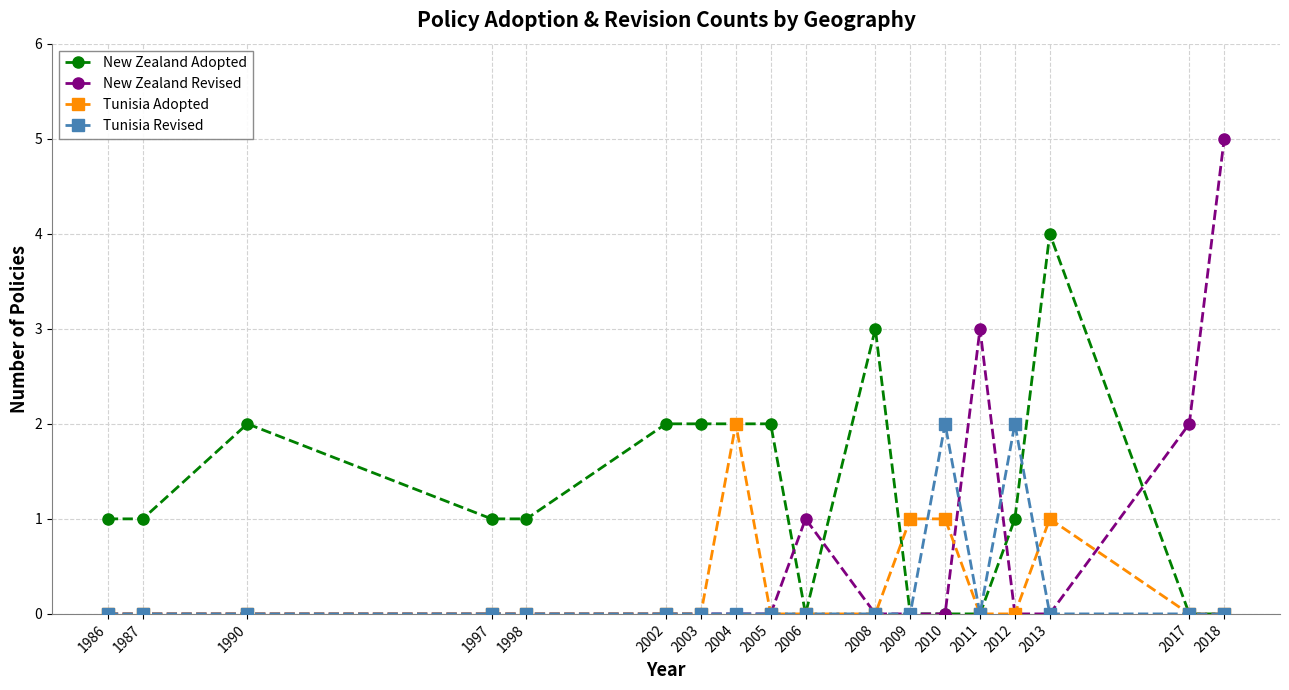

How many lines are shown in the chart?

4